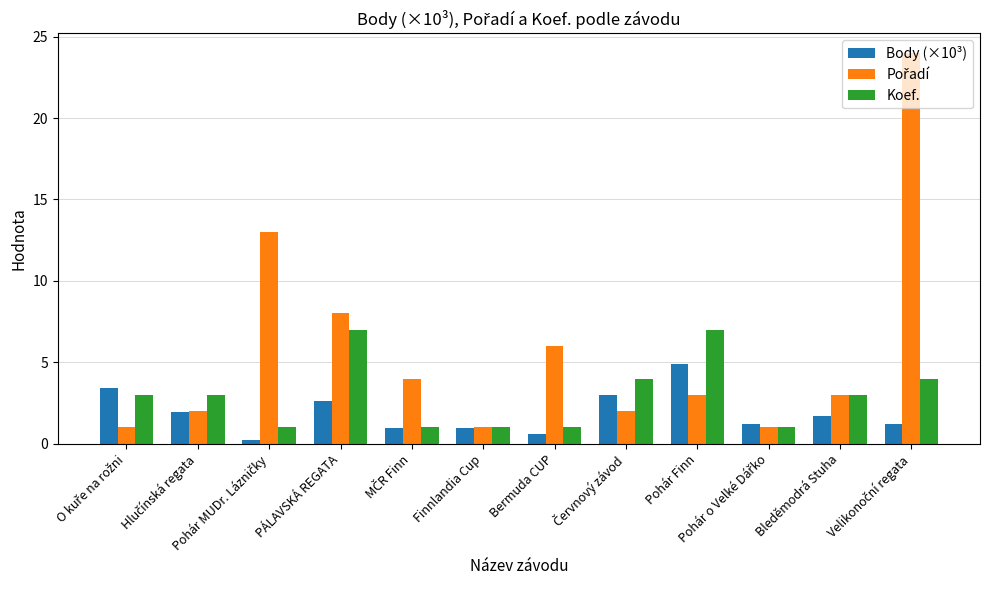

What is the spread (max minus min) of values at Bermuda CUP?

5.4